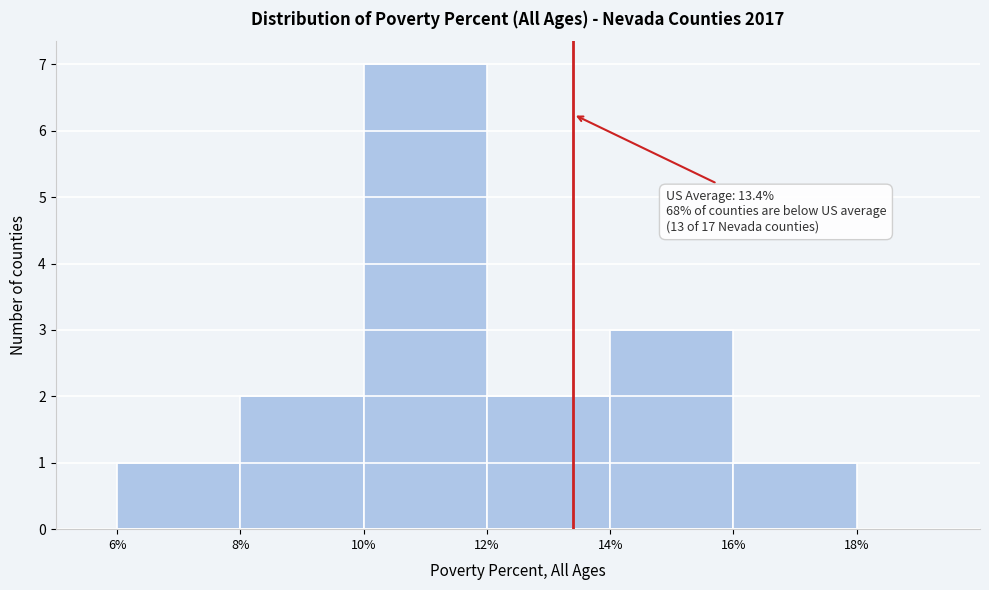

Which range on the x-axis has the tallest bar?

10% to 12%